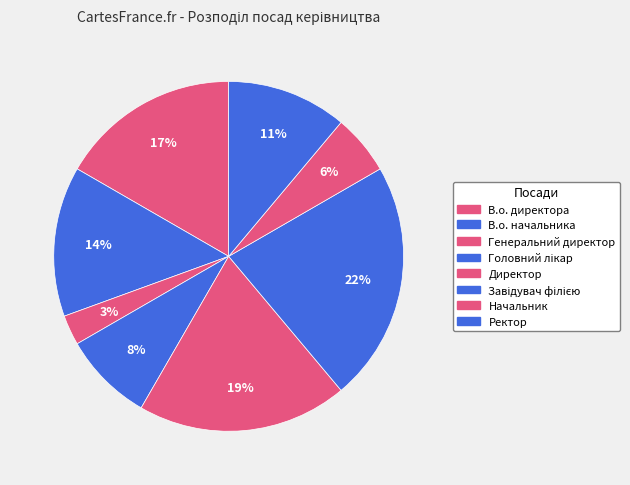

Rank the categories by value from lowest to highest.

Генеральний директор, Начальник, Головний лікар, Ректор, В.о. начальника, В.о. директора, Директор, Завідувач філією